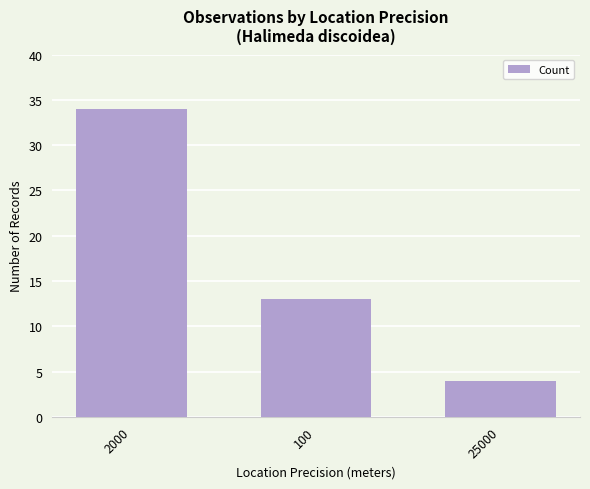

What is the average value?

17